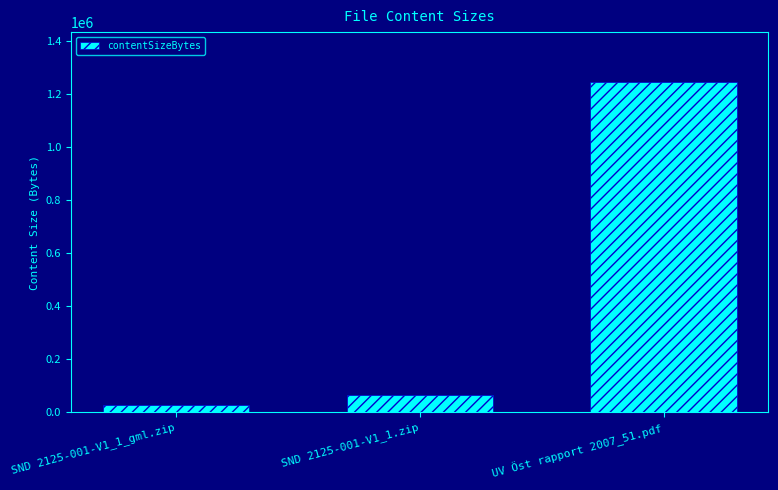

Is it true that the value at UV Öst rapport 2007_51.pdf is 2227283?

False